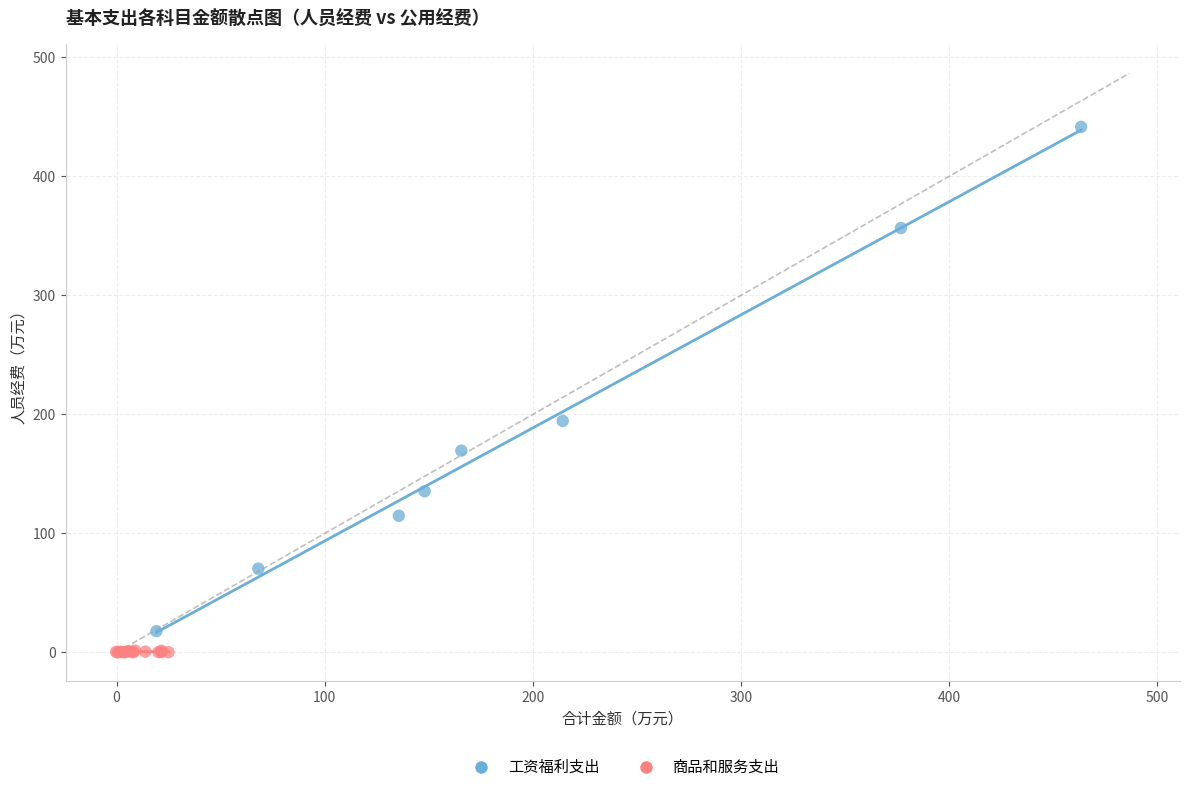

Which series contains the highest Y value?

工资福利支出